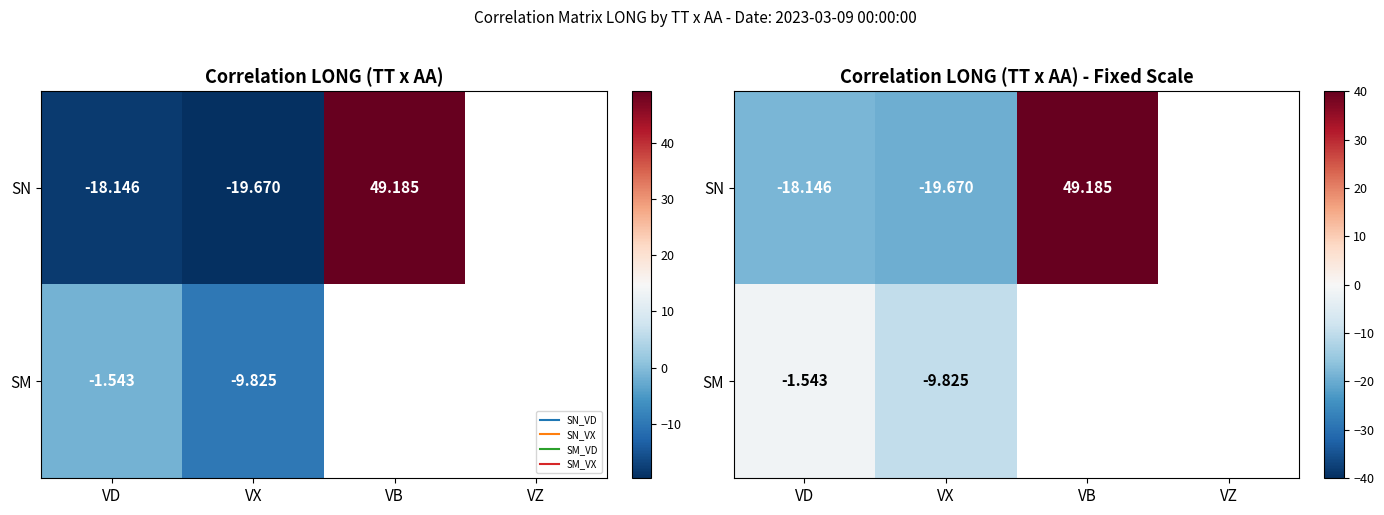

Which series changed the most between VX and VB?

SN